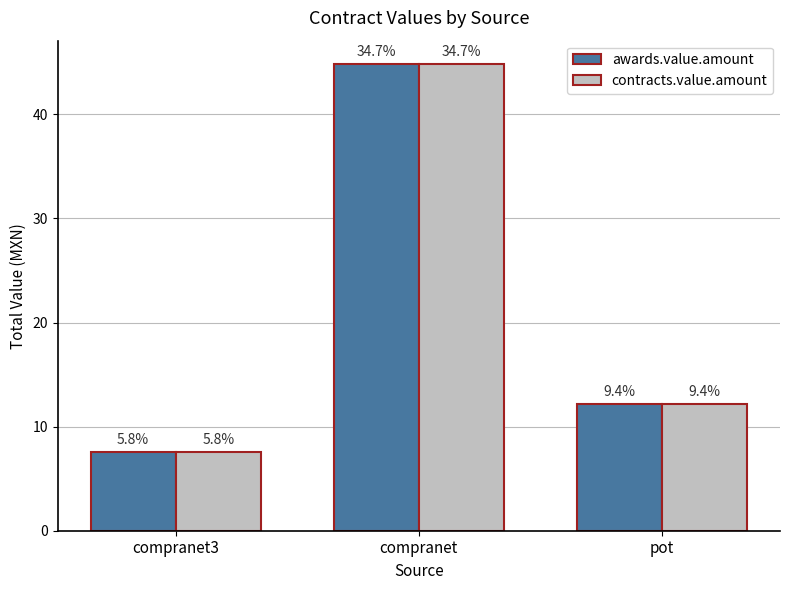

How many groups of bars are there?

3